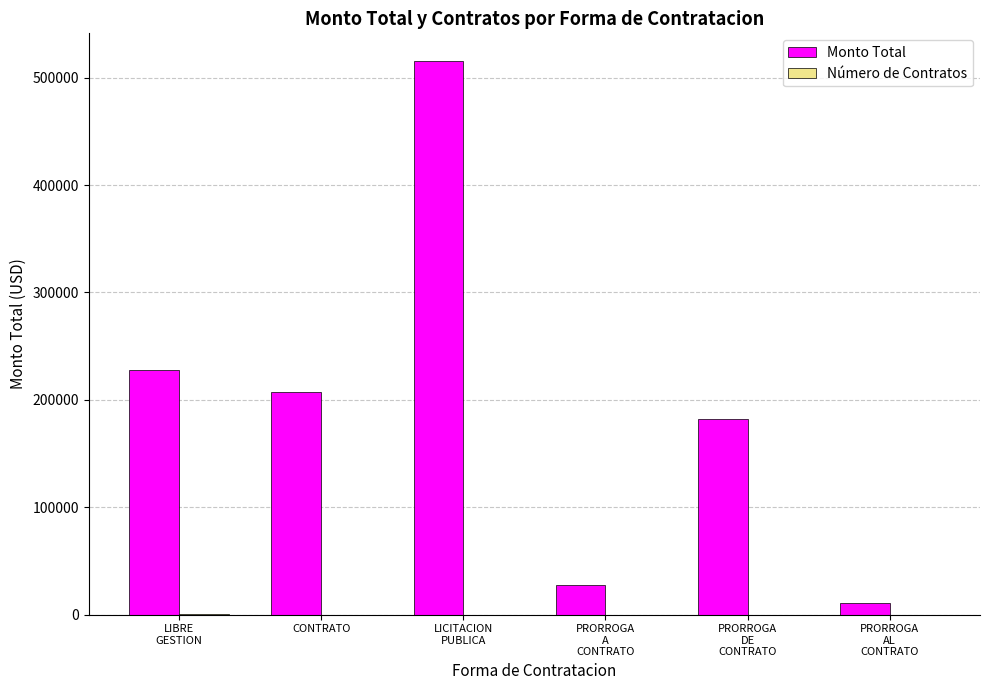

What is the greatest value displayed?

515513.5